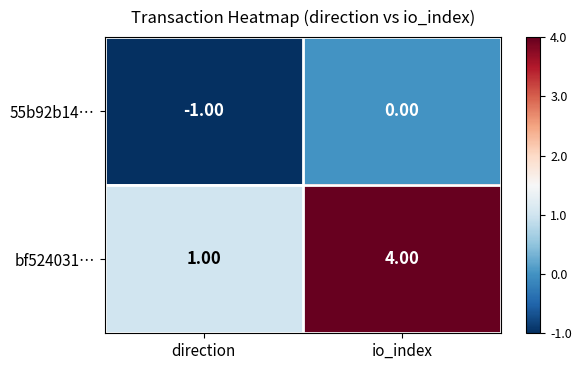

Rank the series by their average value, from lowest to highest.

55b92b14…, bf524031…